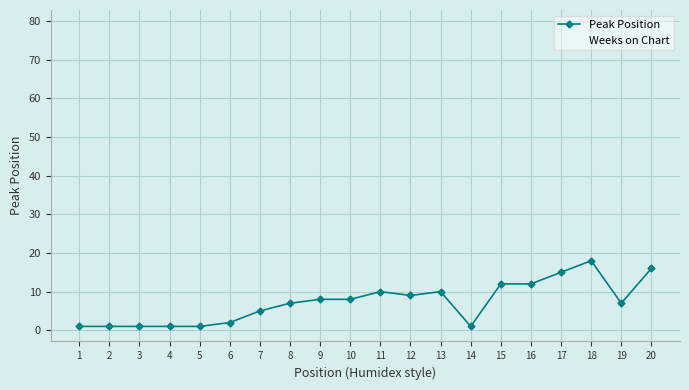

Reading right to left, list all the values displayed in this chart.

20=16	19=7	18=18	17=15	16=12	15=12	14=1	13=10	12=9	11=10	10=8	9=8	8=7	7=5	6=2	5=1	4=1	3=1	2=1	1=1